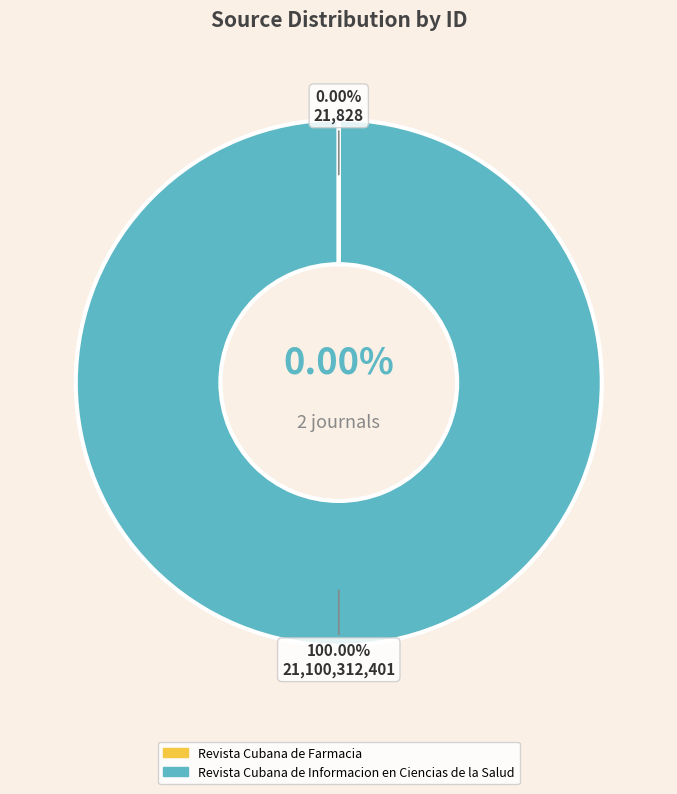

Which slice is the smallest?

Revista Cubana de Farmacia